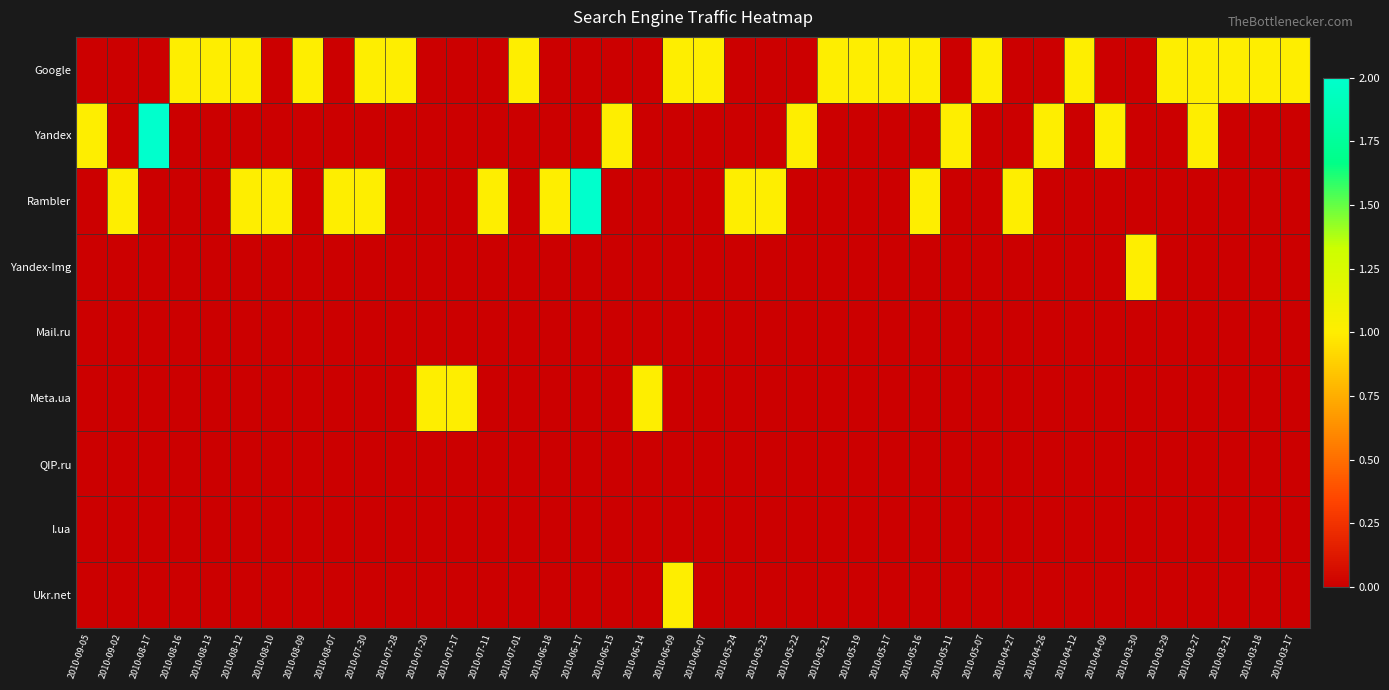

At which category does the chart reach its peak across all series?

2010-08-17